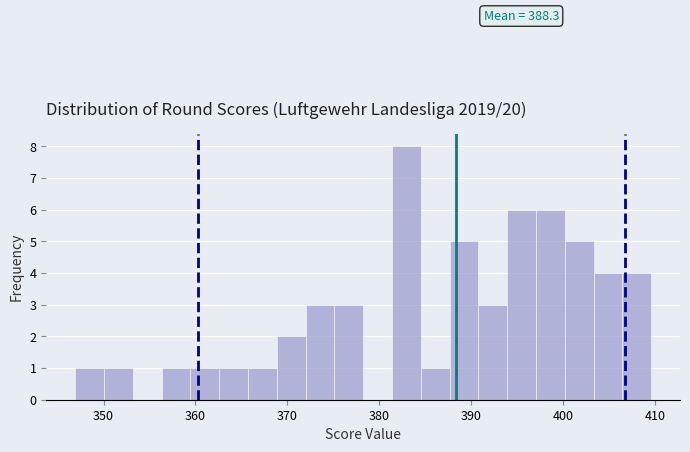

Read against the x-axis, roughly where is the centre of the tallest bar?

383